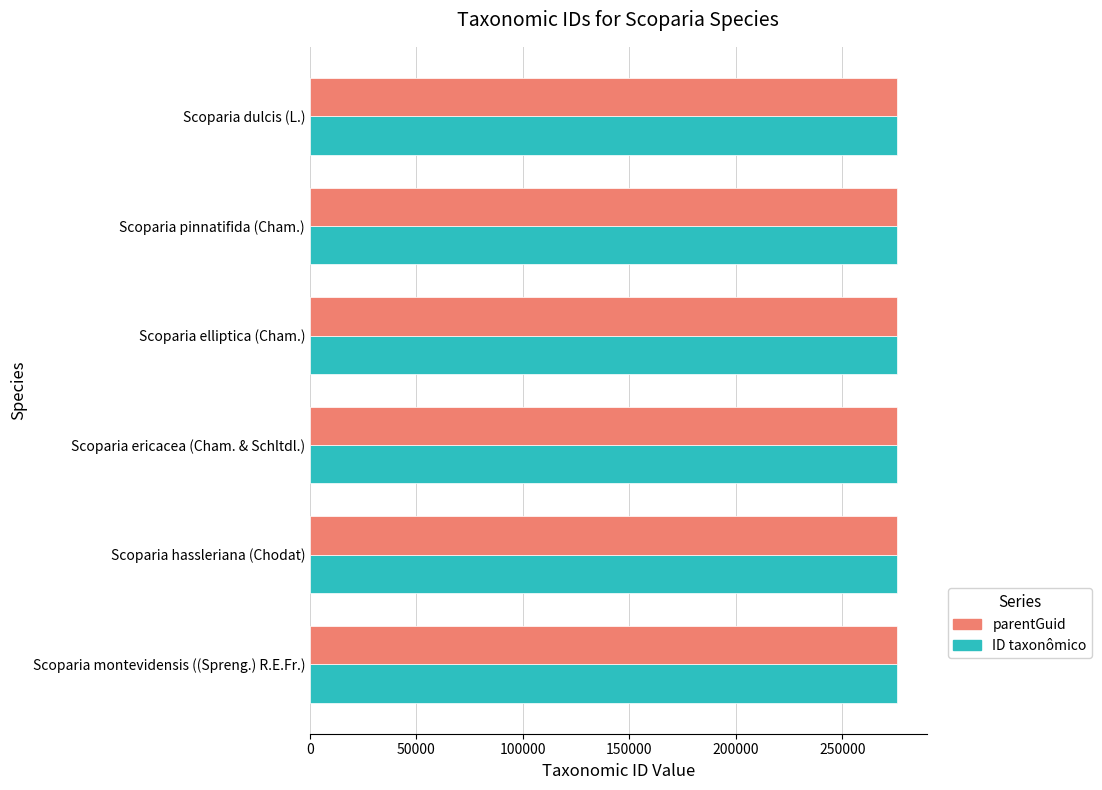

What is the average value of the parentGuid series?

275721